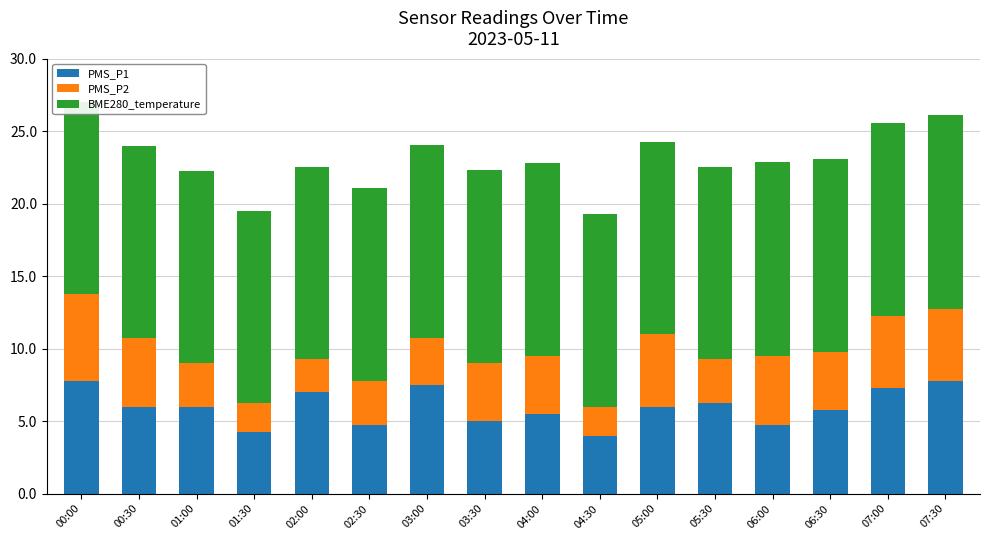

What is the minimum value for PMS_P1?

4.0